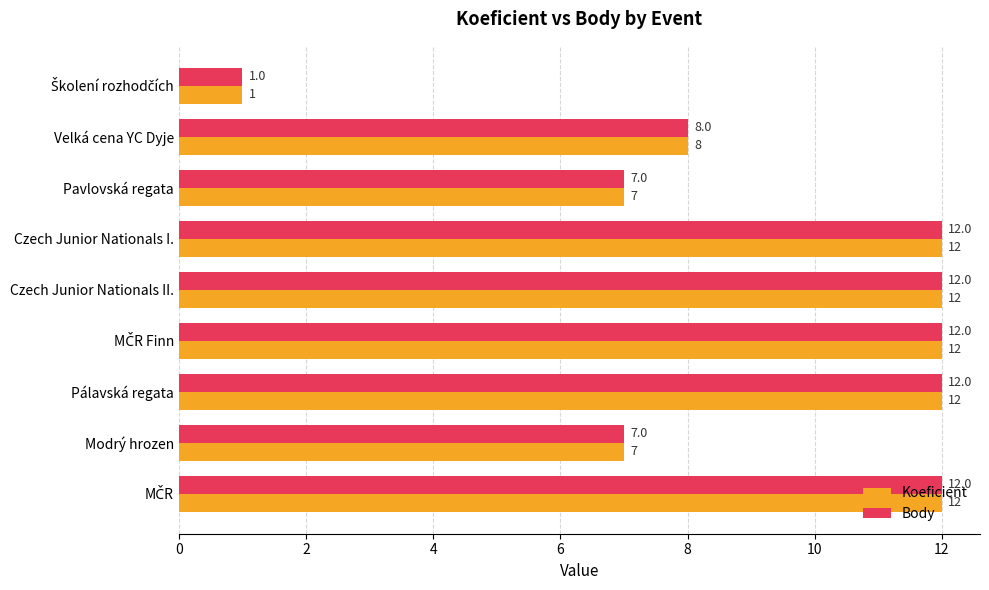

At how many categories does at least one series exceed 5?

8